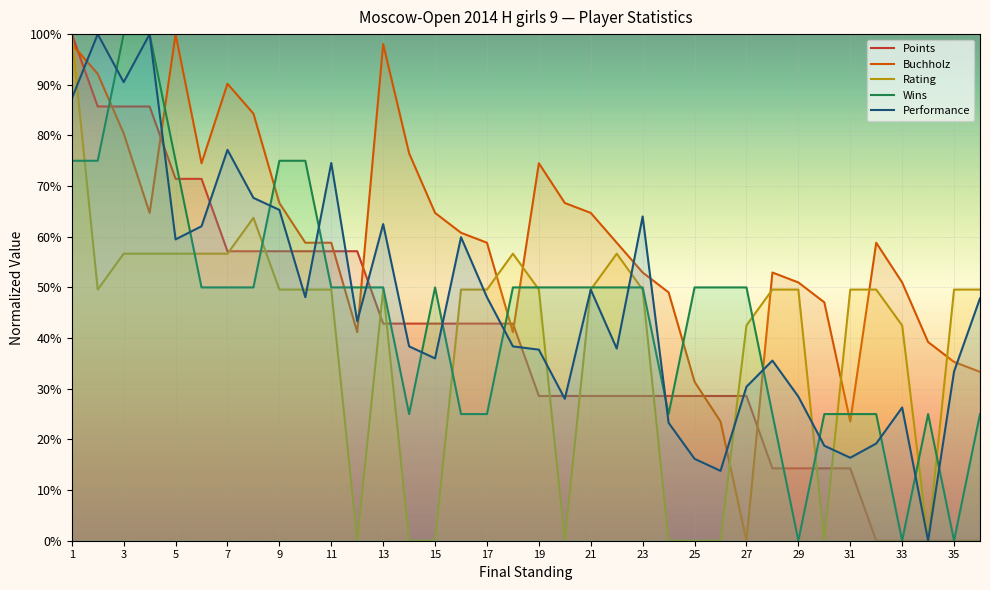

What is the spread (max minus min) of values at 3?

43.3